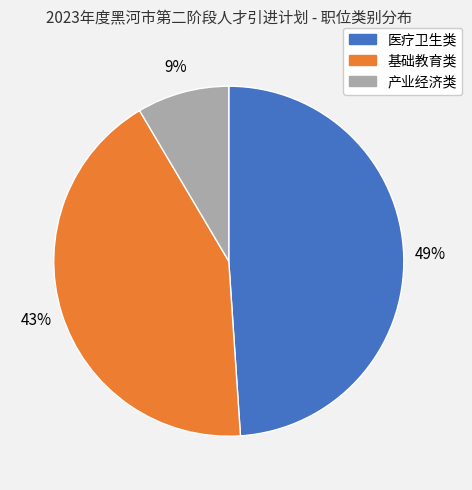

To the nearest percent, what is the difference between the 产业经济类 and 医疗卫生类 slice percentages?

40%